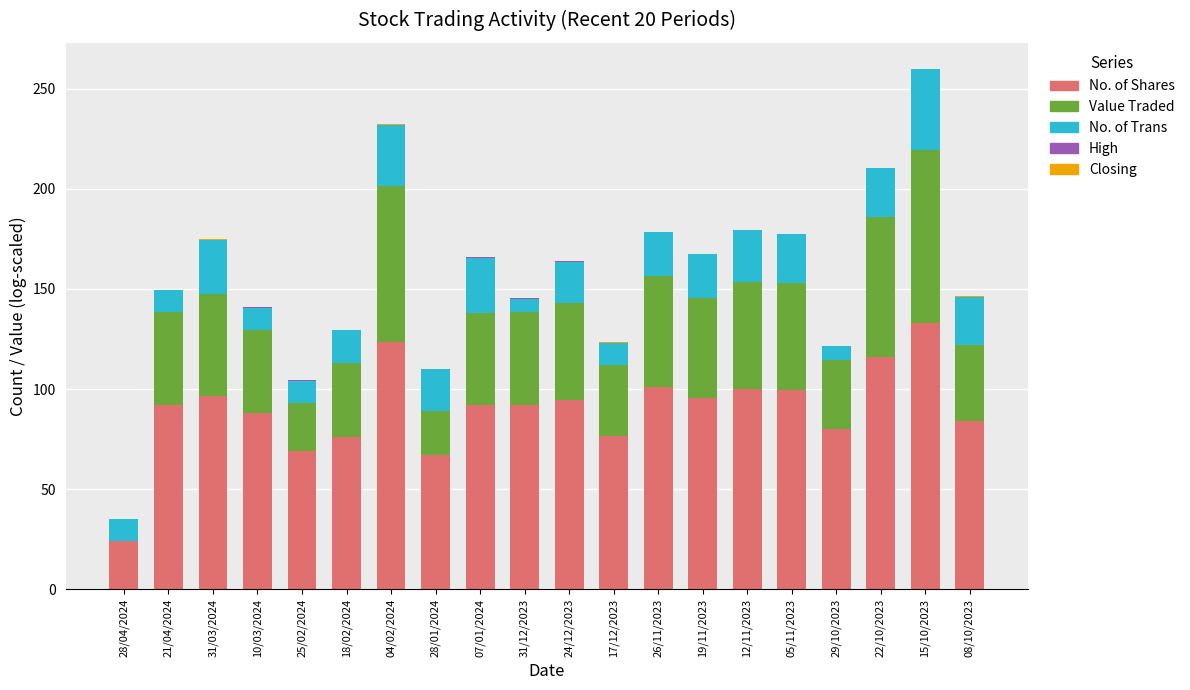

At which category is the sum across all series the highest?

15/10/2023